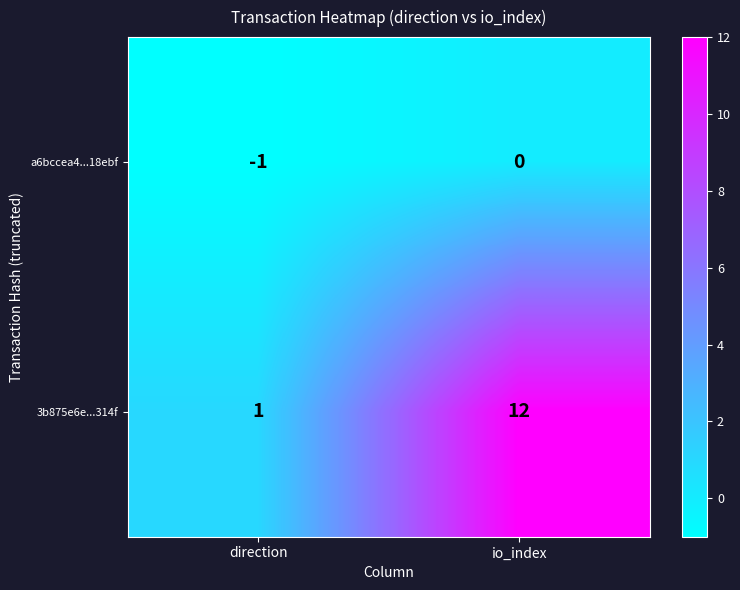

At how many categories does at least one series exceed 9?

1